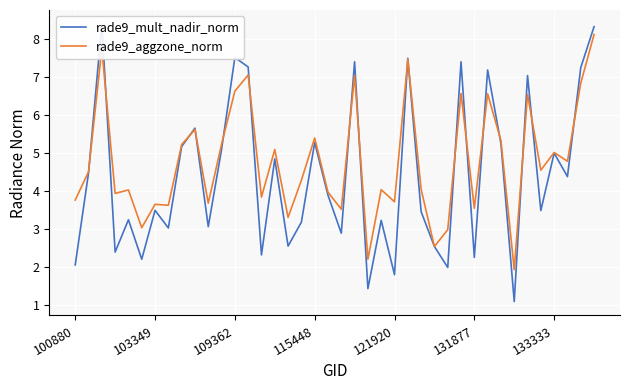

Which series has the largest total across all categories?

rade9_aggzone_norm